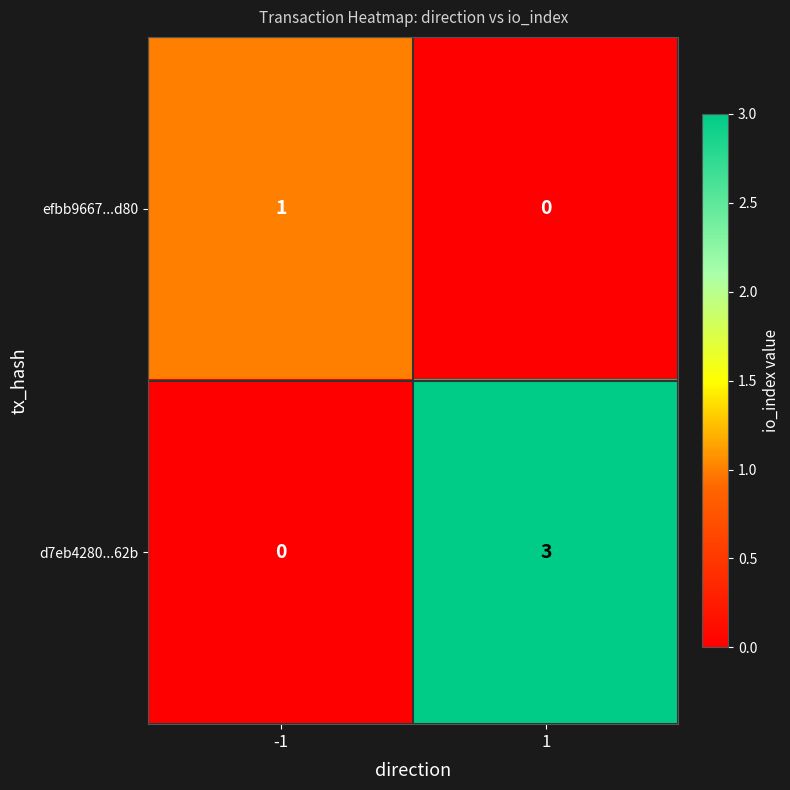

What is the difference between the maximum and minimum values in the d7eb4280...62b series?

3